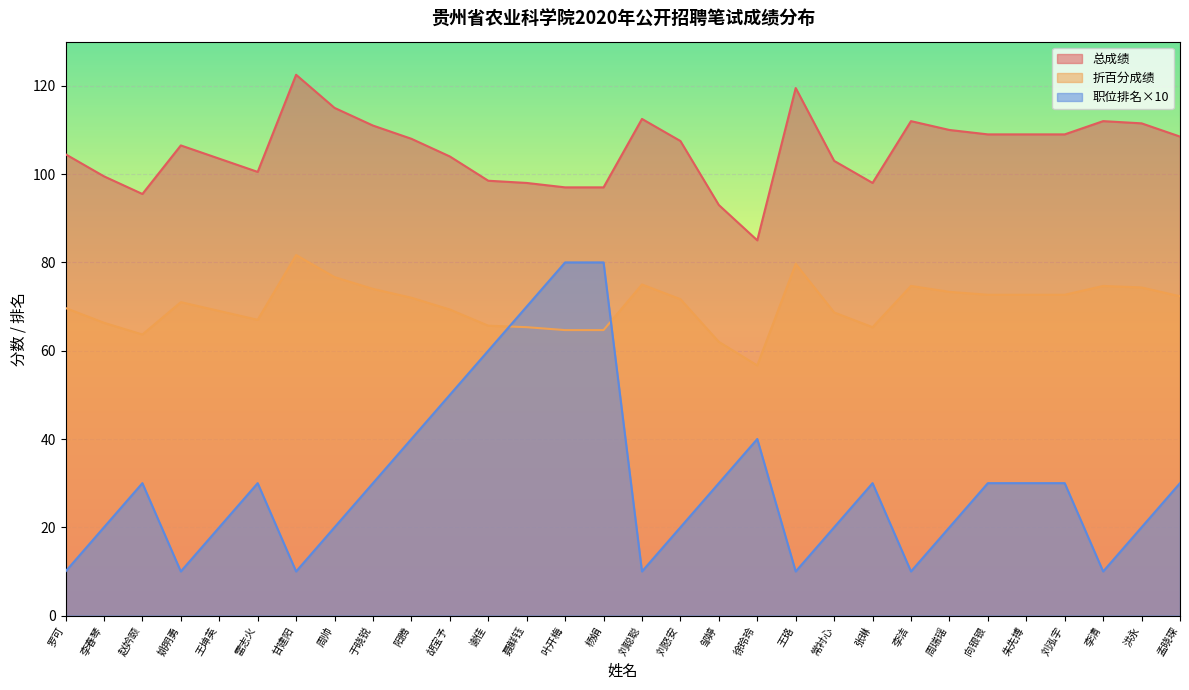

How many series are shown in this chart?

3